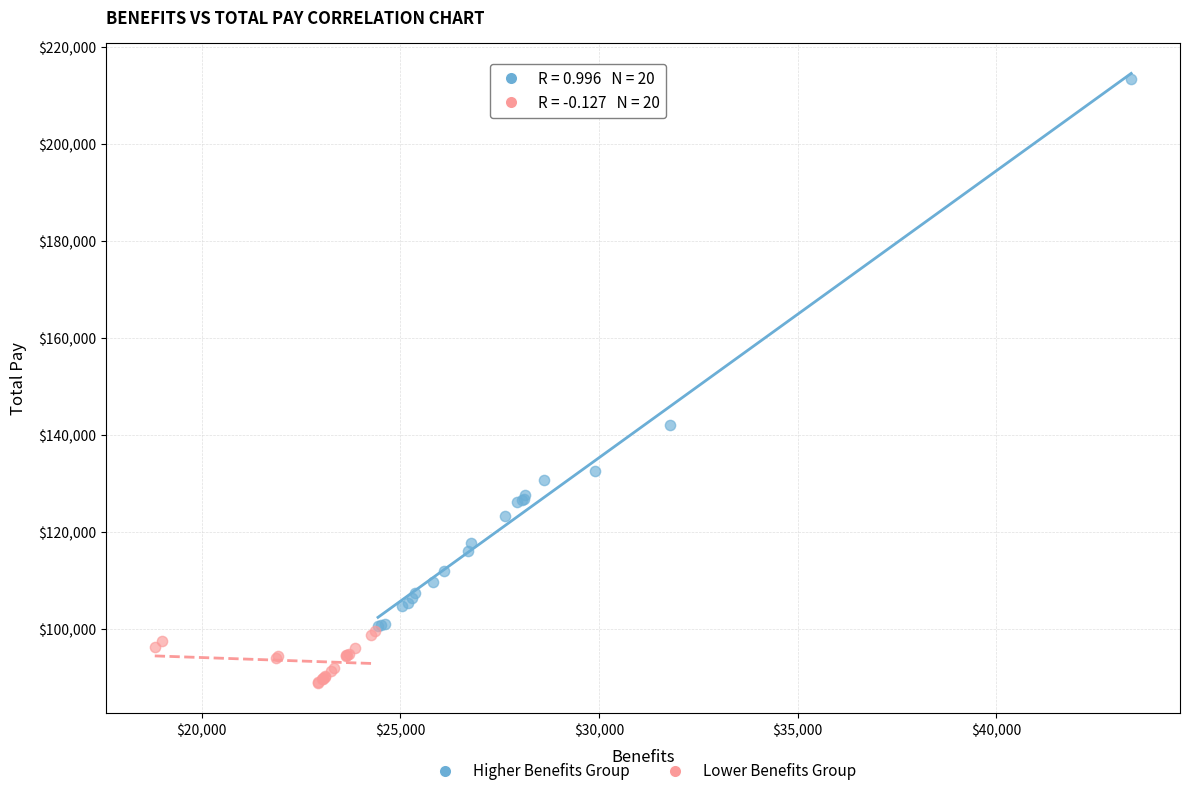

Which series contains the lowest Y value?

Lower Benefits Group